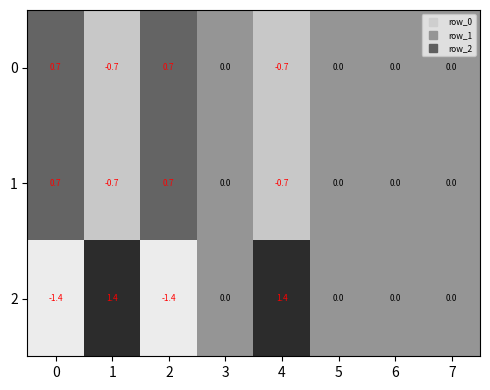

What is the spread (max minus min) of values at 0?

2.1